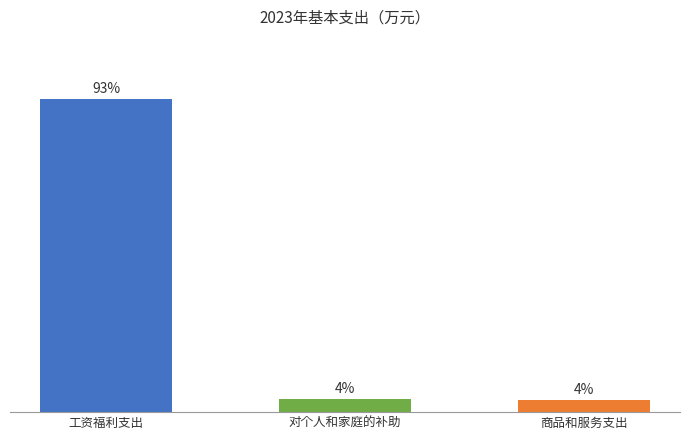

Are the bars grouped side by side (vs. stacked)?

No